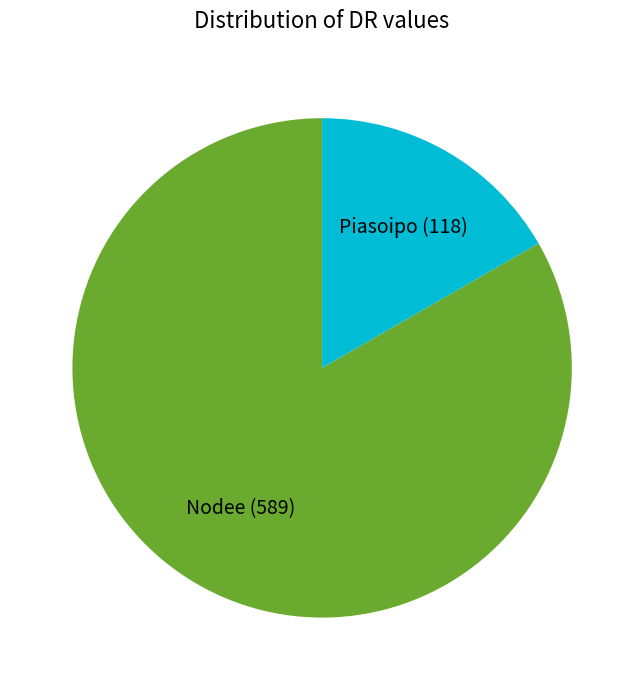

Is the sum of Nodee and Piasoipo greater than half?

Yes